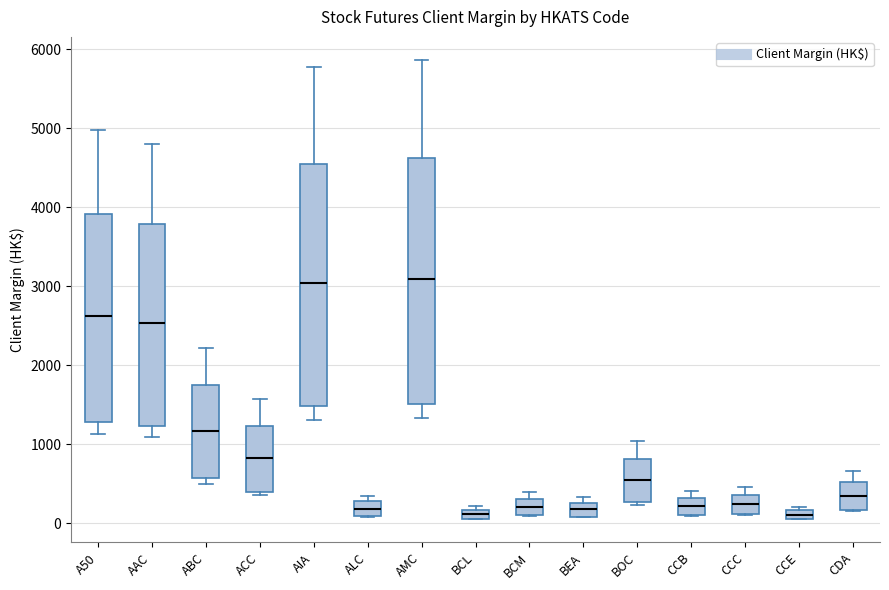

Where is the upper edge of the box for AAC on the y-axis? The values are not printed on the chart, so give them approximately, as read against the axis.

3800